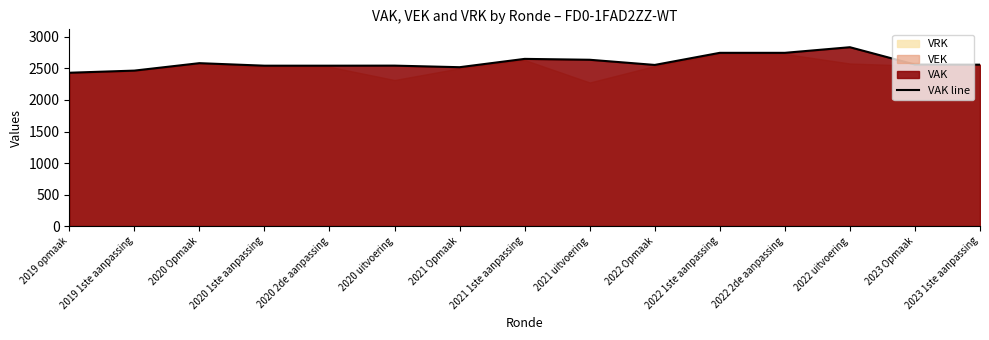

How many points are higher than both their immediate neighbors (excluding endpoints)?

4